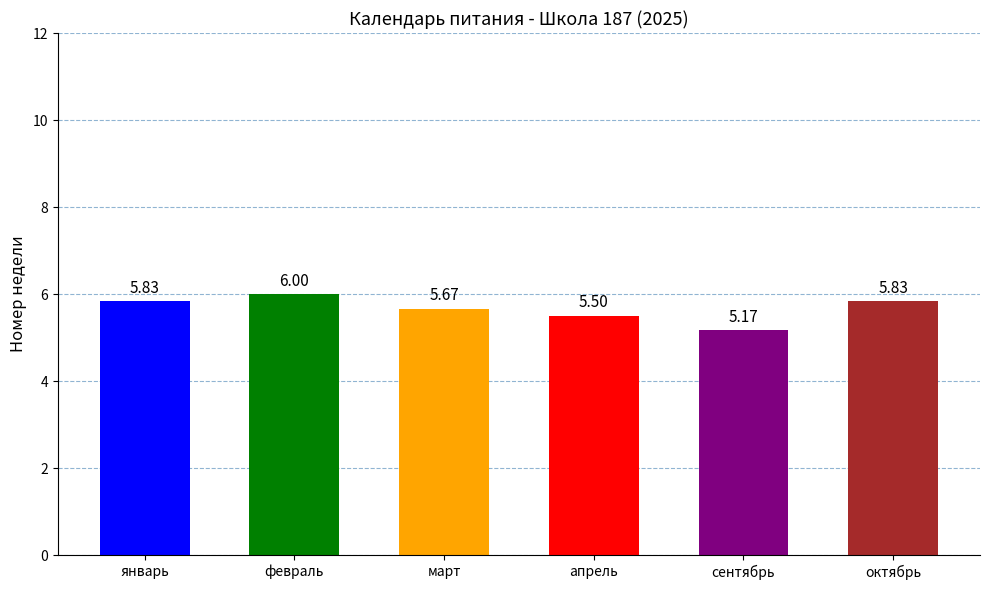

The chart shows a value of 1.8 at февраль. True or false?

False